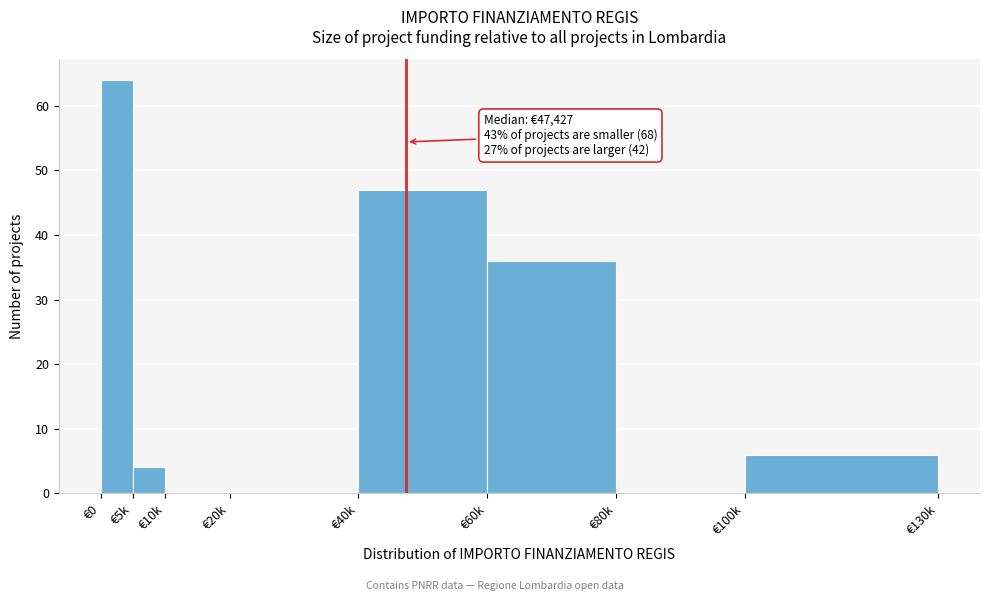

Reading right to left, extract all data points from this chart.

€100k=6	€80k=0	€60k=36	€40k=47	€20k=0	€10k=0	€5k=4	€0=64